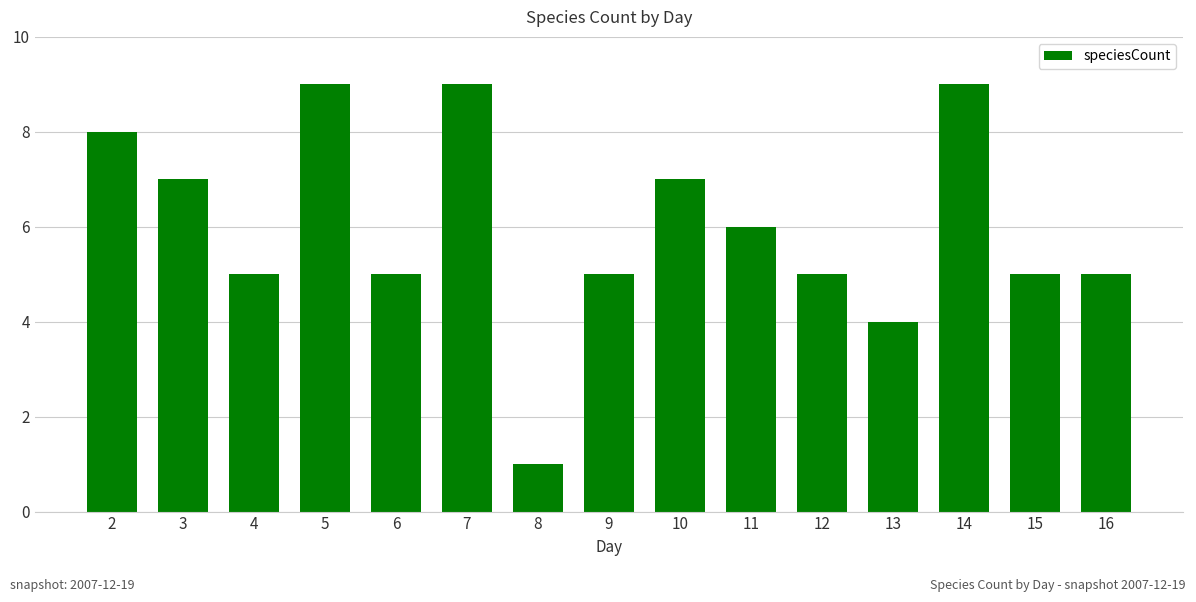

The chart shows a value of 8 at 2. True or false?

True